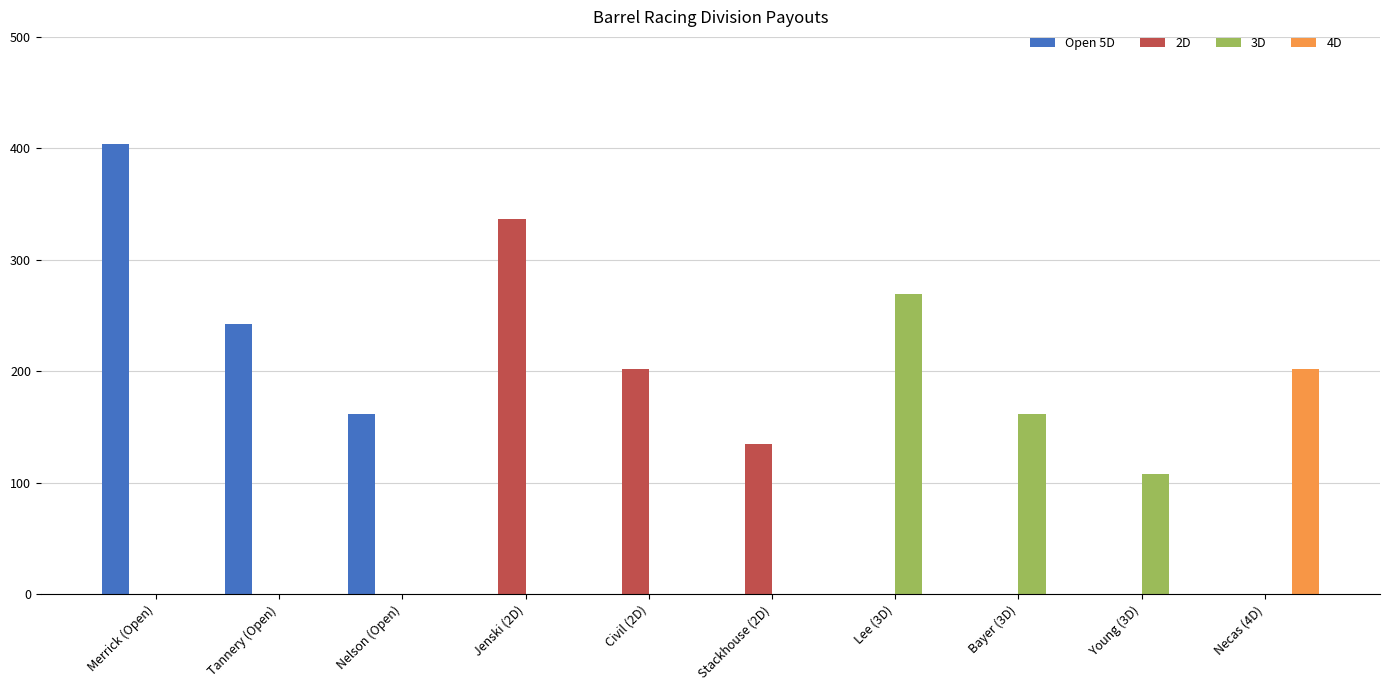

Is the value of 4D at Jenski (2D) greater than the value of 2D at Jenski (2D)?

No